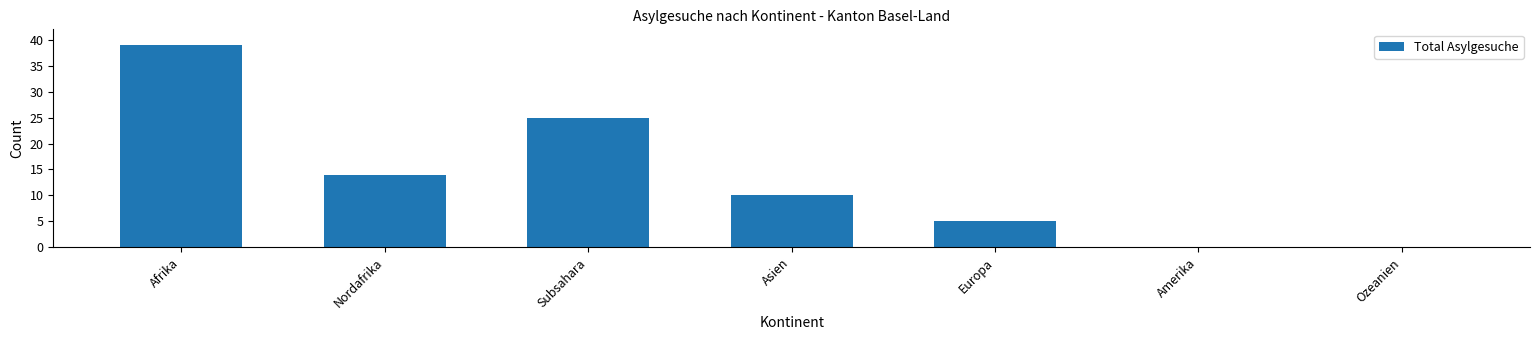

Is it true that the value at Amerika is 24?

False